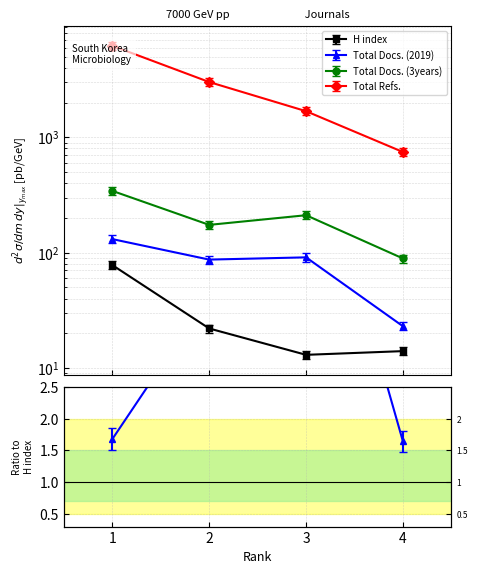

At which category is the sum across all series the highest?

1